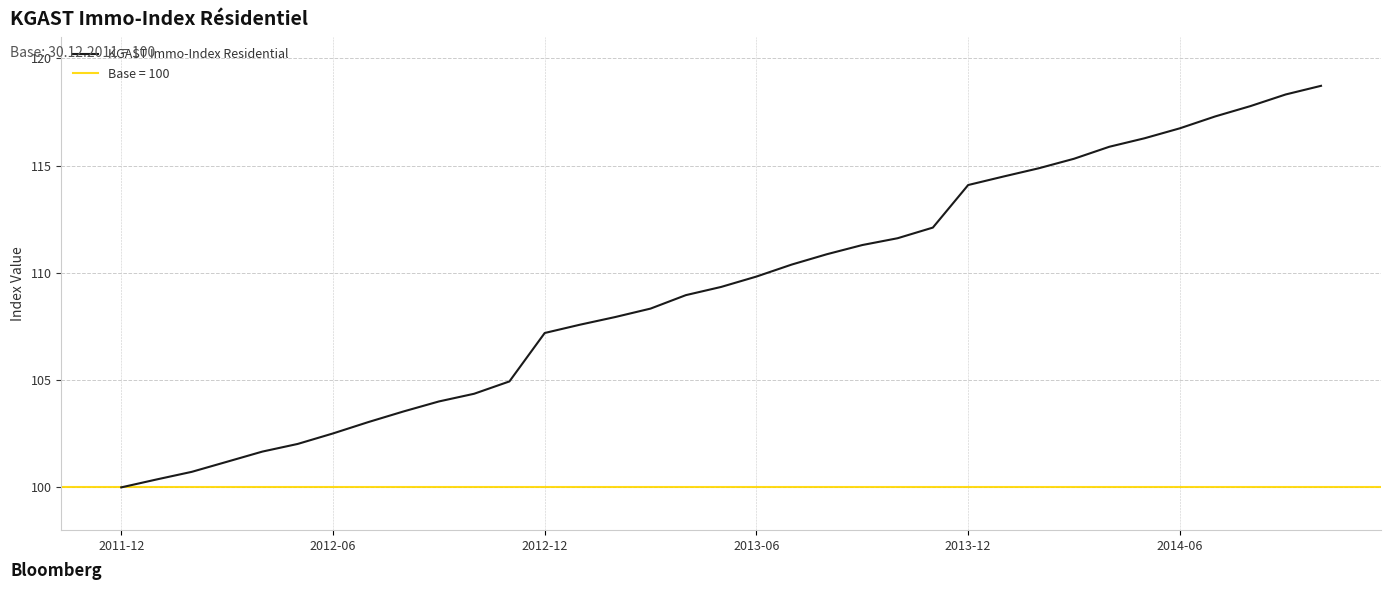

What is the maximum value shown in the chart?

118.7